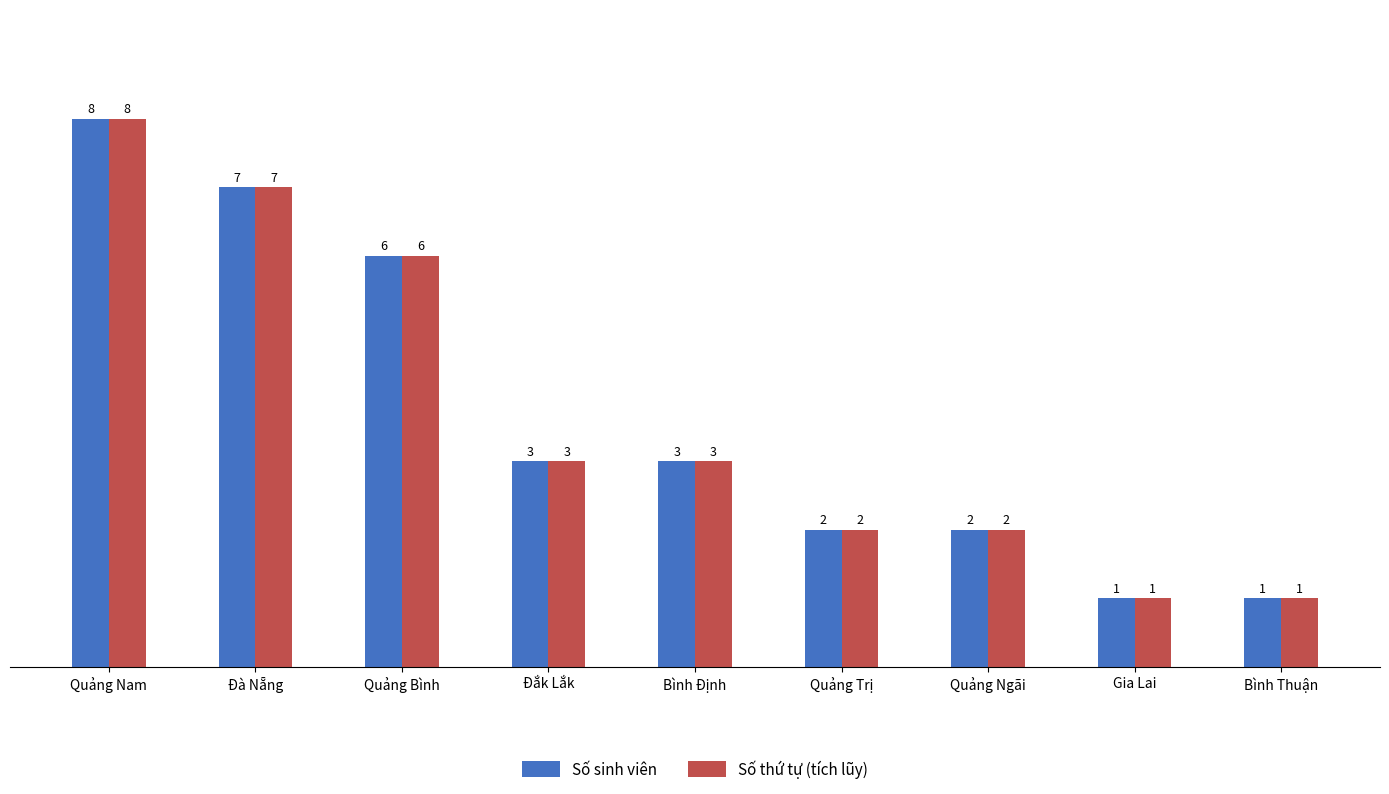

Which label corresponds to the largest value in the chart?

Quảng Nam